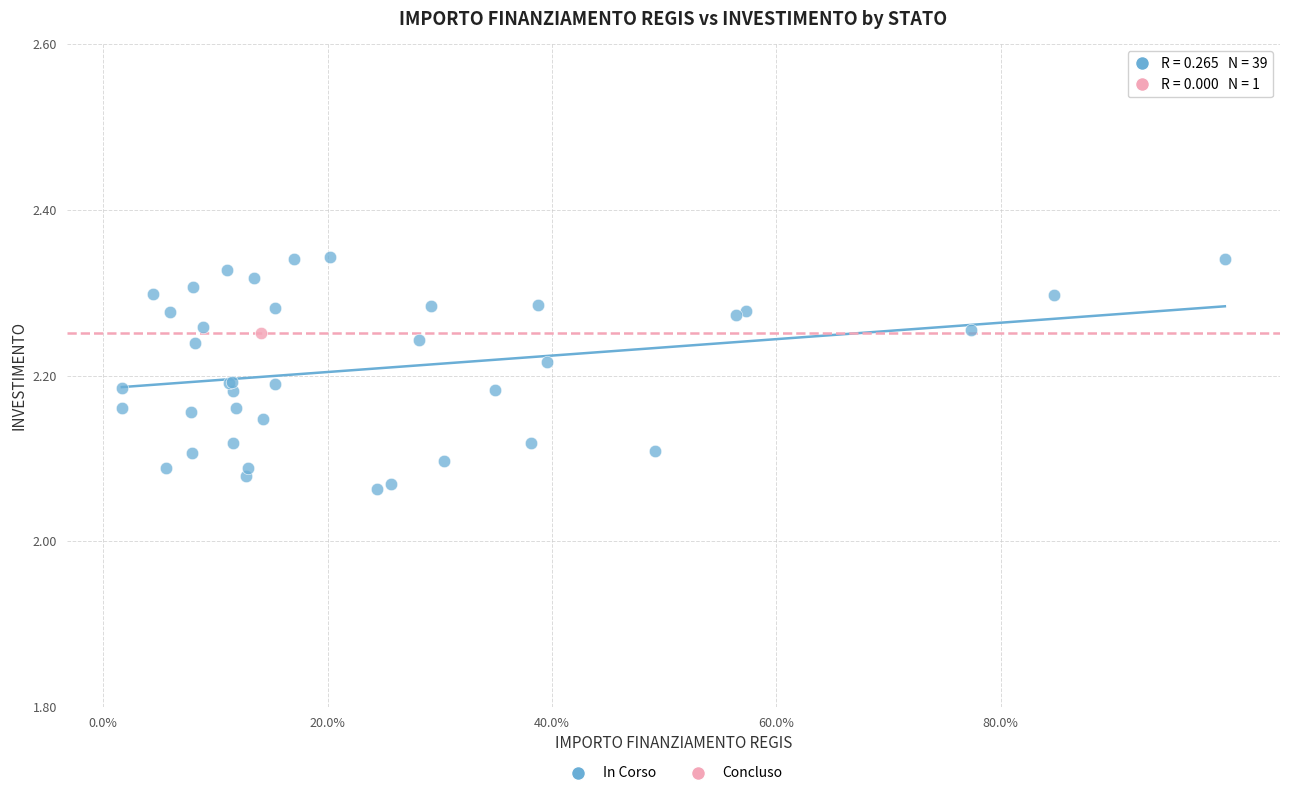

What are all the series names shown in the legend?

In Corso, Concluso